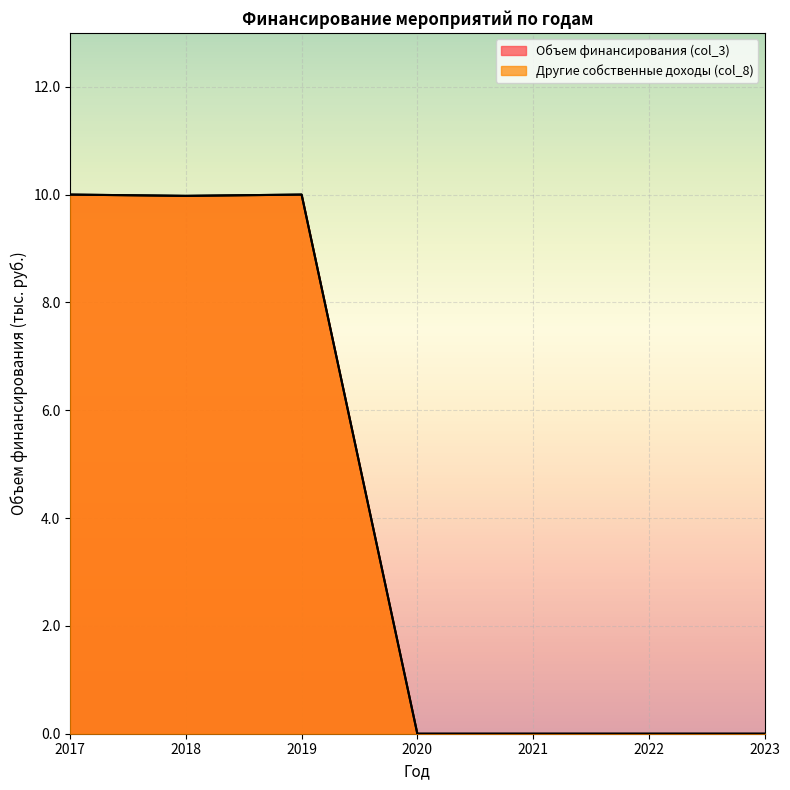

What is the difference between the second highest and second lowest values in the Другие собственные доходы (col_8) series?

10.0